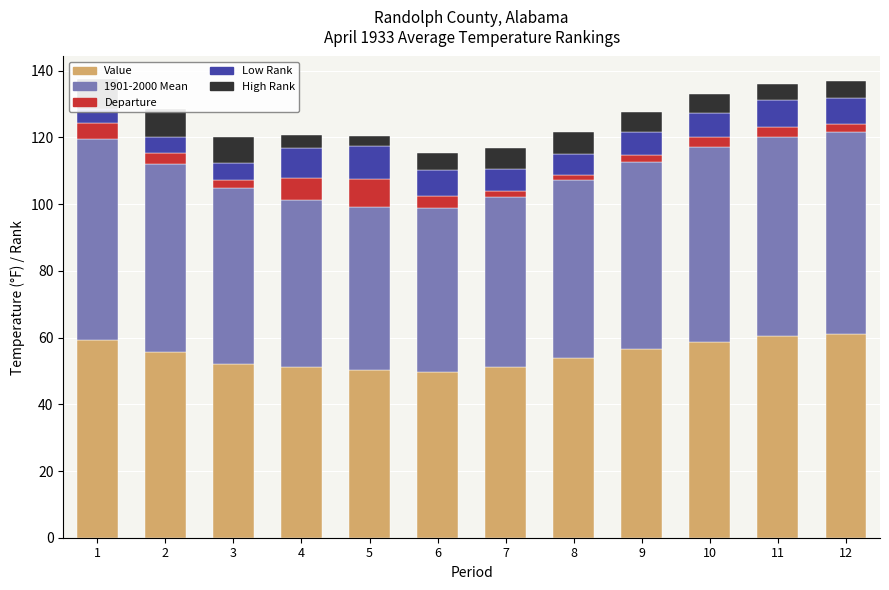

What is the difference between the High Rank values at 10 and 8?

1.2